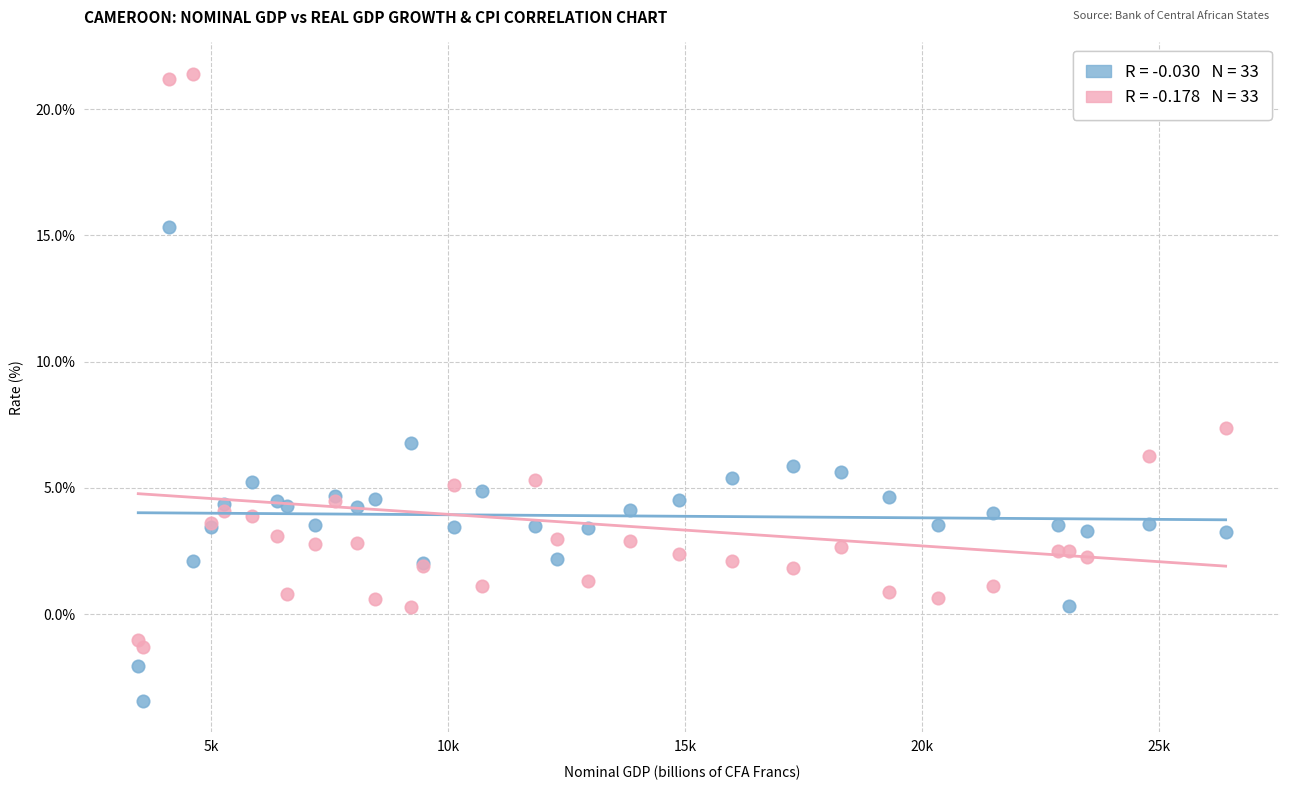

Across all series, what Y value is closest to 8?

7.4